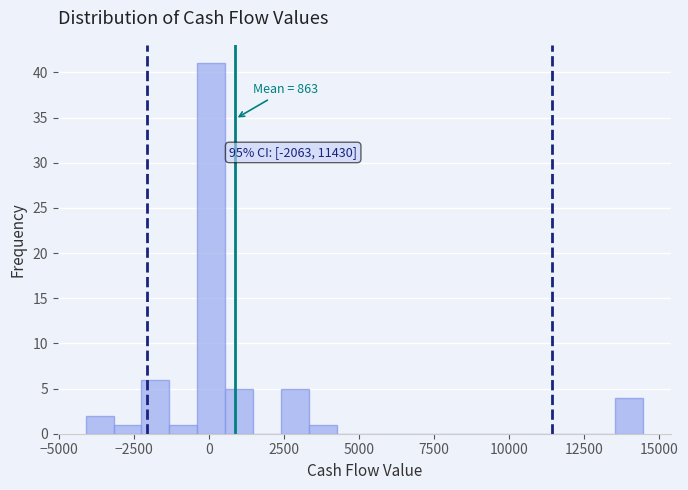

Around what value on the x-axis is the tallest bar? Give the approximate position of its centre, as read against the axis.

0